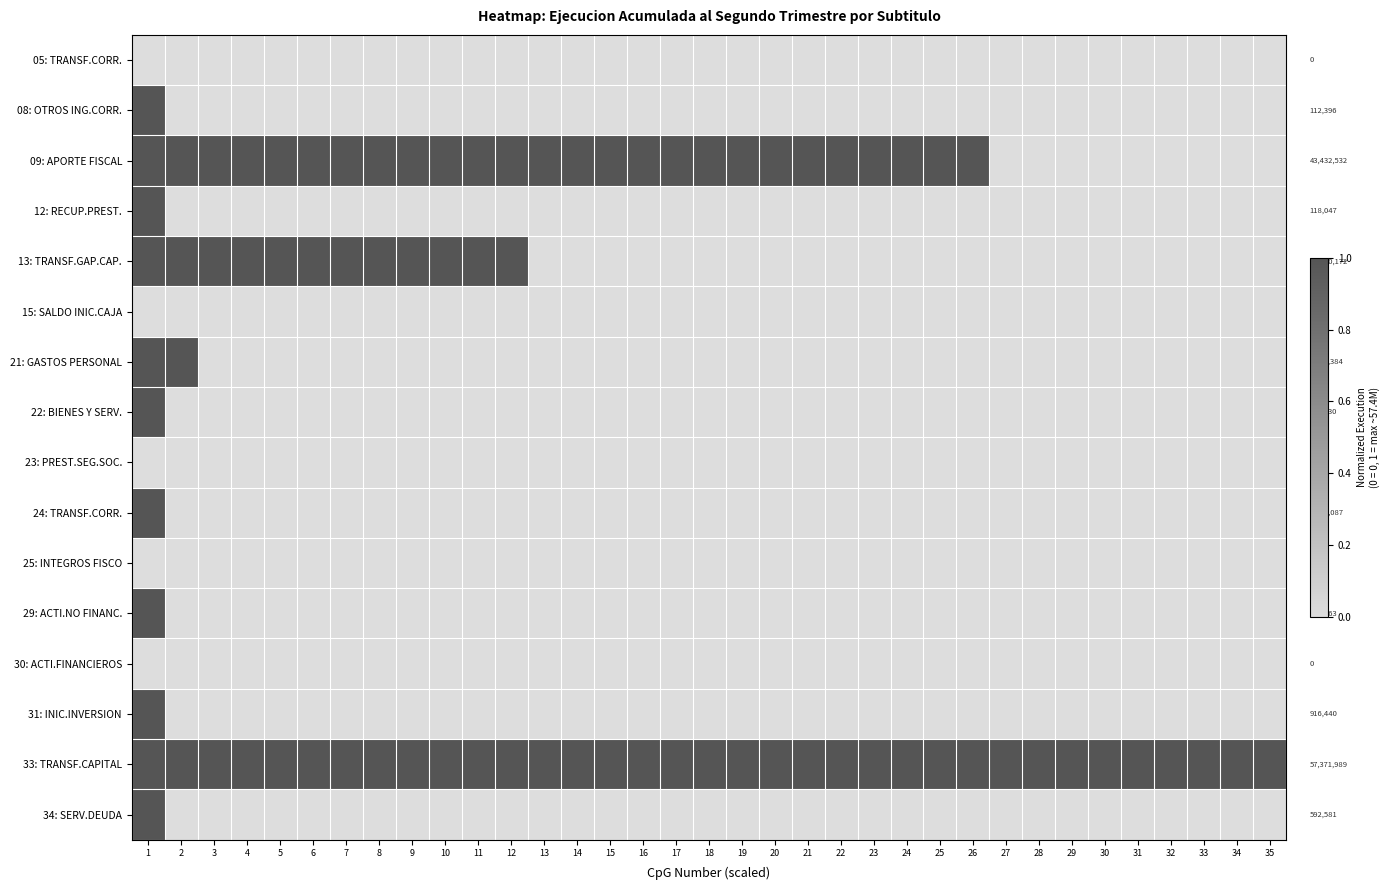

List the series in order of their peak value, lowest first.

05: TRANSF.CORR., 15: SALDO INIC.CAJA, 23: PREST.SEG.SOC., 25: INTEGROS FISCO, 30: ACTI.FINANCIEROS, 08: OTROS ING.CORR., 09: APORTE FISCAL, 12: RECUP.PREST., 13: TRANSF.GAP.CAP., 21: GASTOS PERSONAL, 22: BIENES Y SERV., 24: TRANSF.CORR., 29: ACTI.NO FINANC., 31: INIC.INVERSION, 33: TRANSF.CAPITAL, 34: SERV.DEUDA